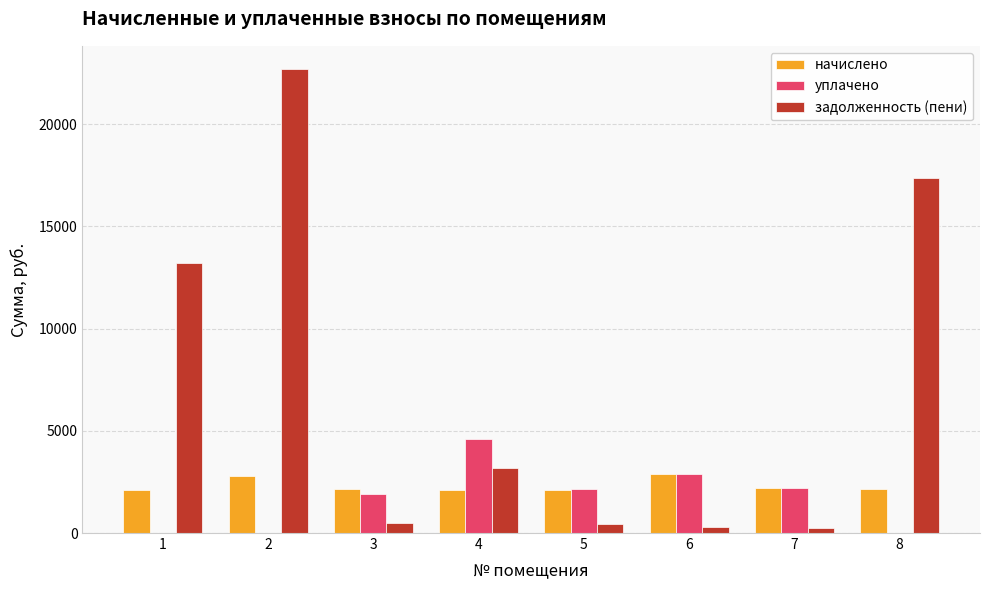

At which label is задолженность (пени) closest to 11469?

1